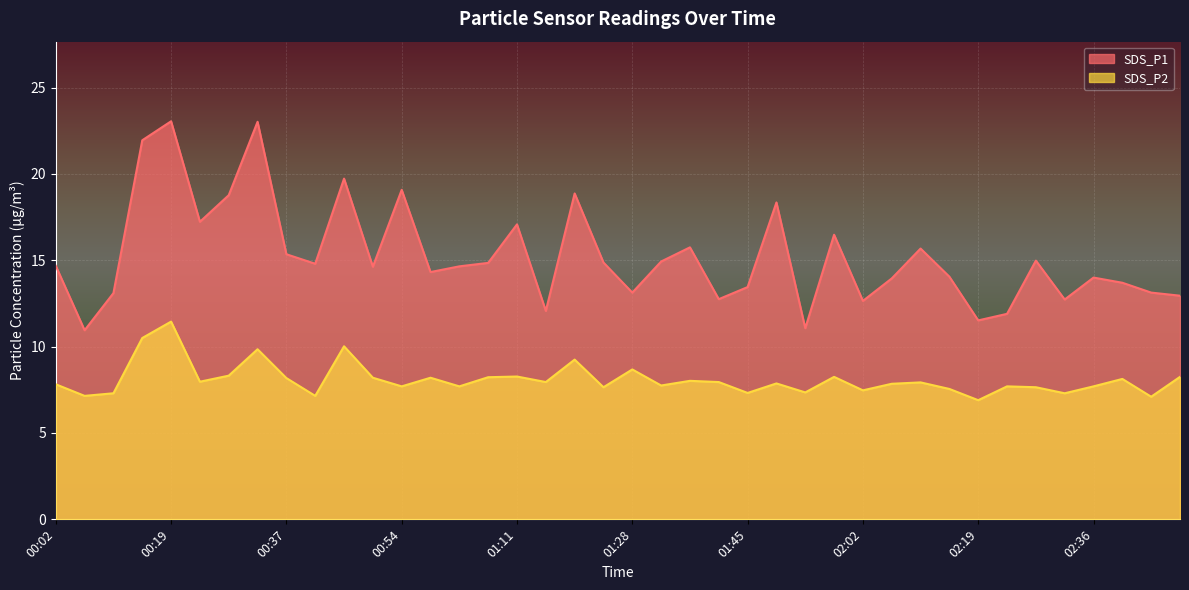

Which label corresponds to the largest value in the chart?

00:19